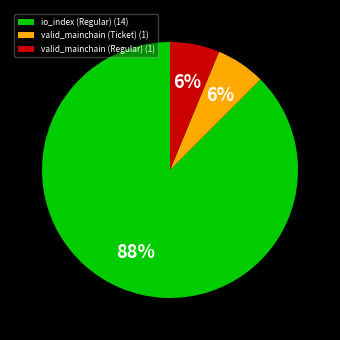

Combined, do valid_mainchain (Ticket) (1) and io_index (Regular) (14) account for over 50%?

Yes